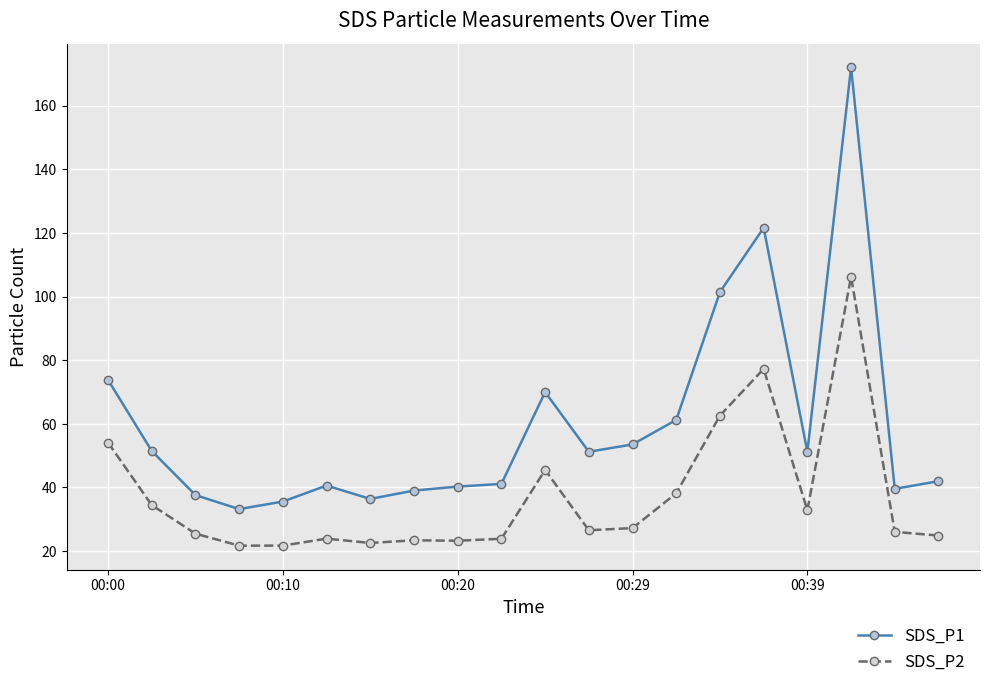

How many values in the SDS_P1 series are below 51?

10